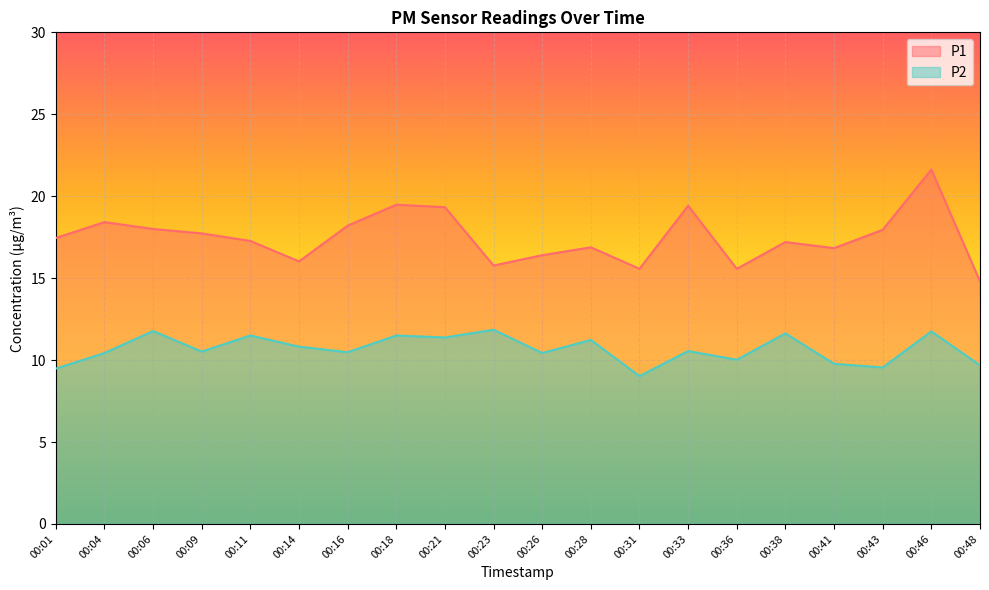

What is the sum of all P2 values?

213.4